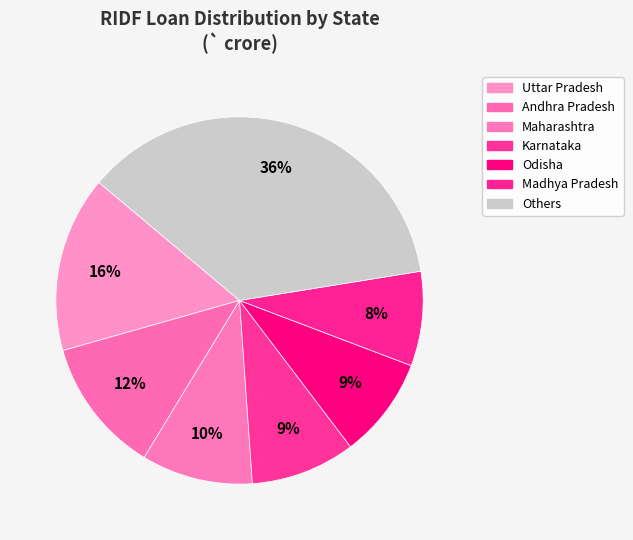

Count the number of slices in the pie.

7